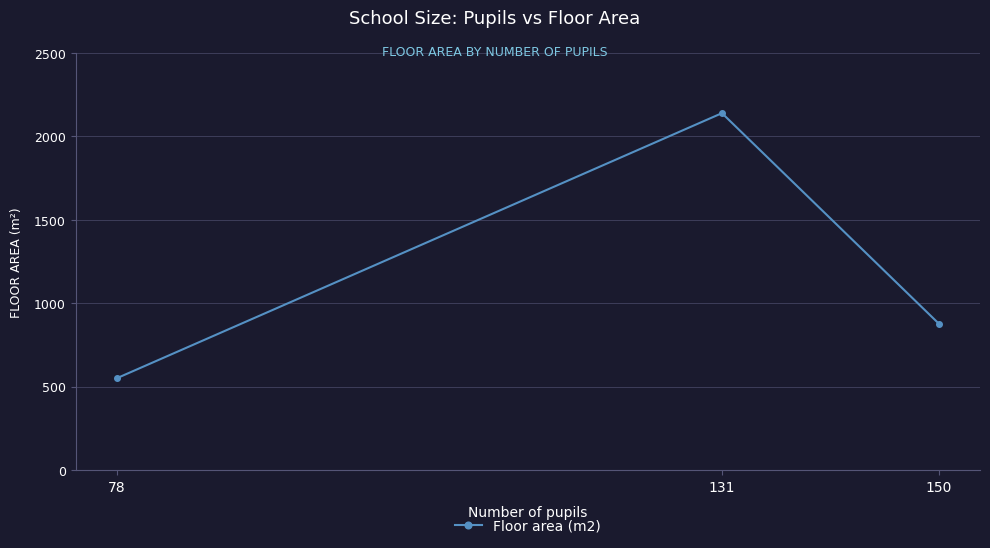

Count the number of data series in this chart.

1